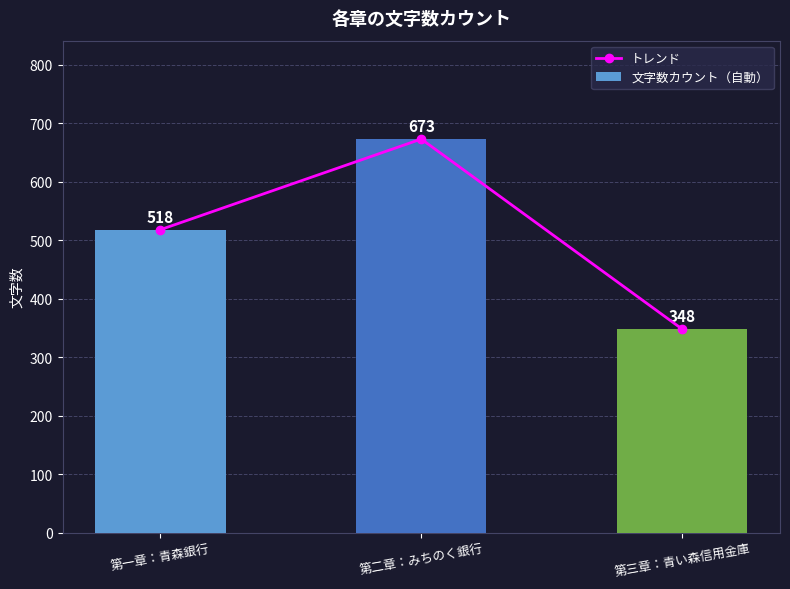

What is the label of the 1st bar from the left?

第一章：青森銀行